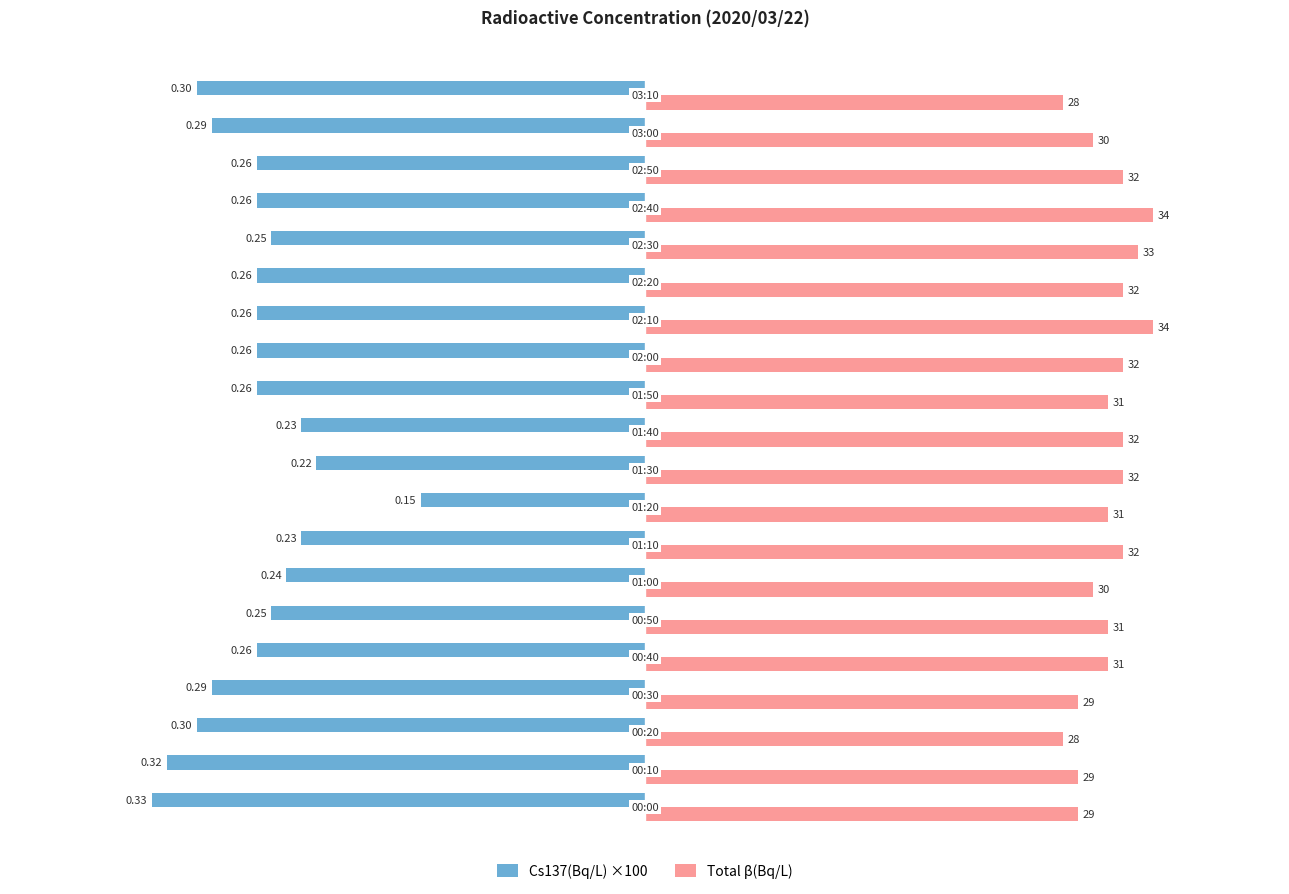

What is the average value of the Cs137(Bq/L) ×100 series?

-26.1